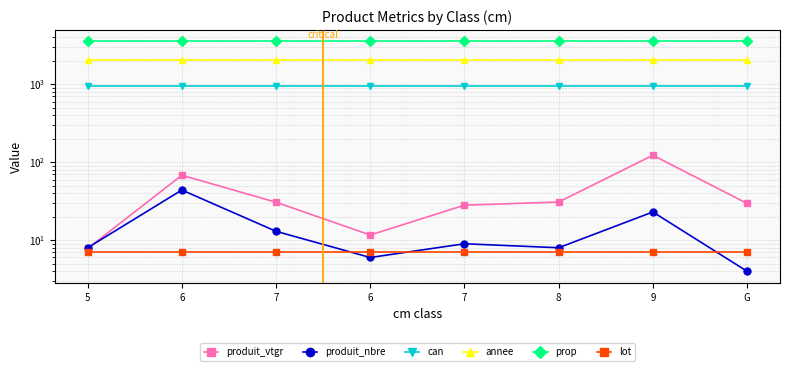

True or false: prop and produit_vtgr intersect in this chart.

False